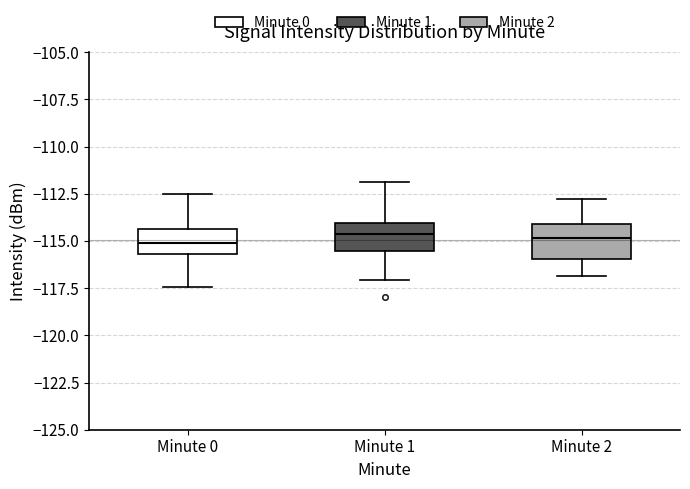

Reading left to right, transcribe this box plot: for each box, give where its median line is, the range the box spans, and where its two whiskers end, as read against the y-axis. The values are not printed on the chart, so give them approximately, as read against the axis.

Minute 0: median -115.0, box -115.5 to -114.5, whiskers -117.5 to -112.5
Minute 1: median -114.5, box -115.5 to -114.0, whiskers -117.0 to -112.0
Minute 2: median -115.0, box -116.0 to -114.0, whiskers -117.0 to -113.0